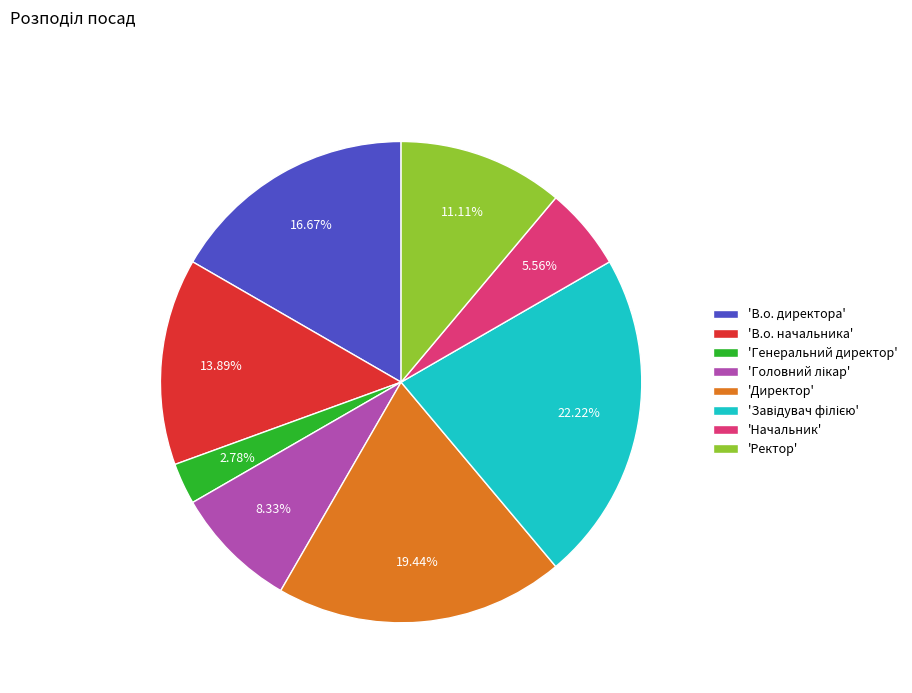

Between 'Ректор' and 'Директор', which is larger?

'Директор'